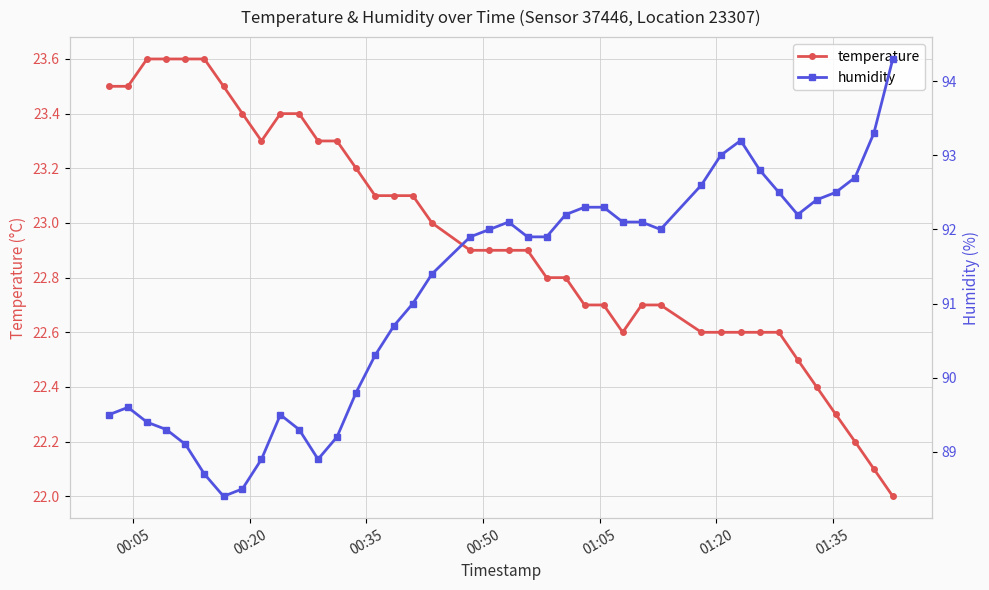

List the series in order of their overall mean, lowest first.

temperature, humidity